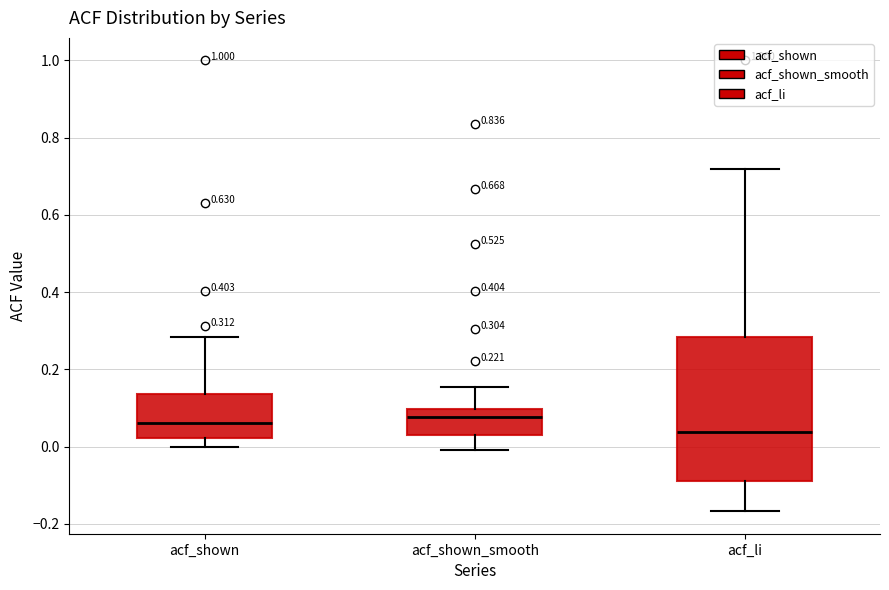

Which box is the tallest, from its lower edge to its upper edge?

acf_li